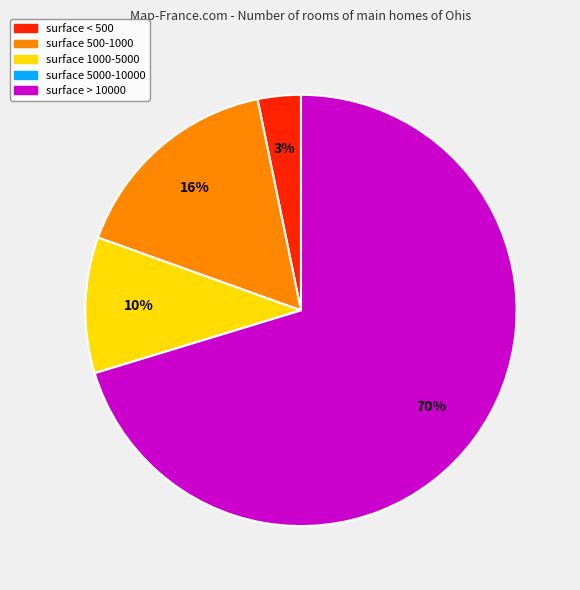

Does any single category account for the majority?

Yes